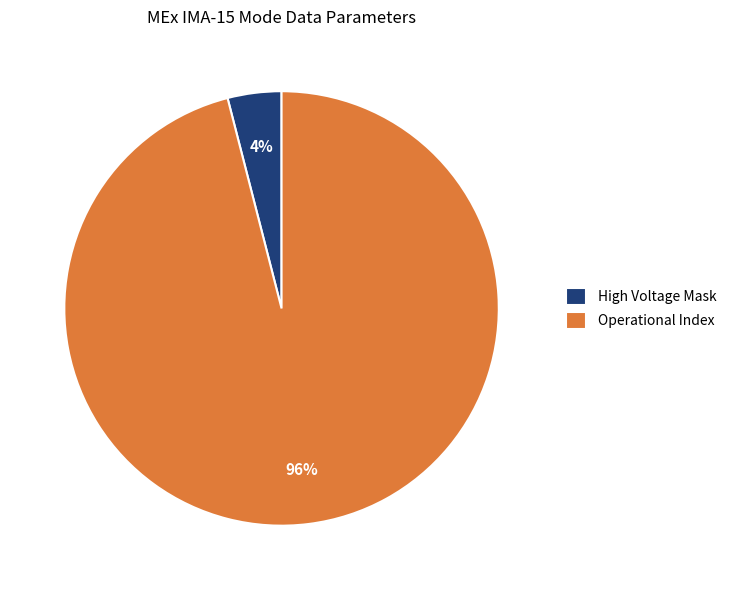

The High Voltage Mask slice represents 4% of the pie. True or false?

True